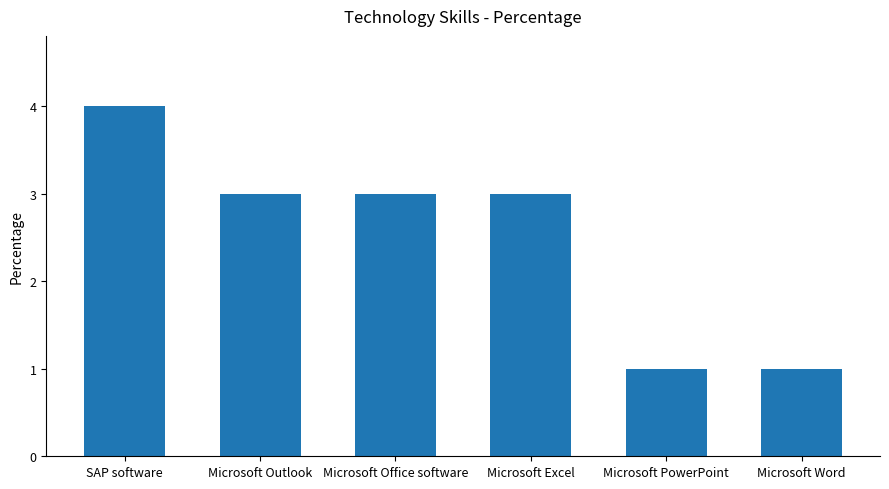

Which has a higher value, Microsoft PowerPoint or Microsoft Office software?

Microsoft Office software